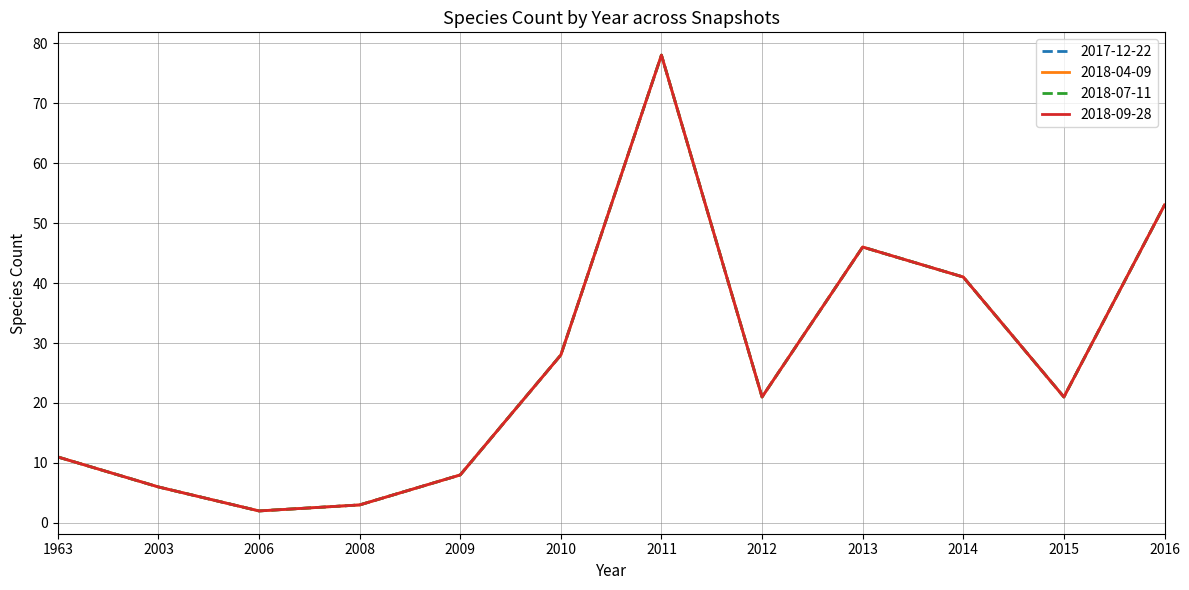

Does the chart display data point markers on the line(s)?

No